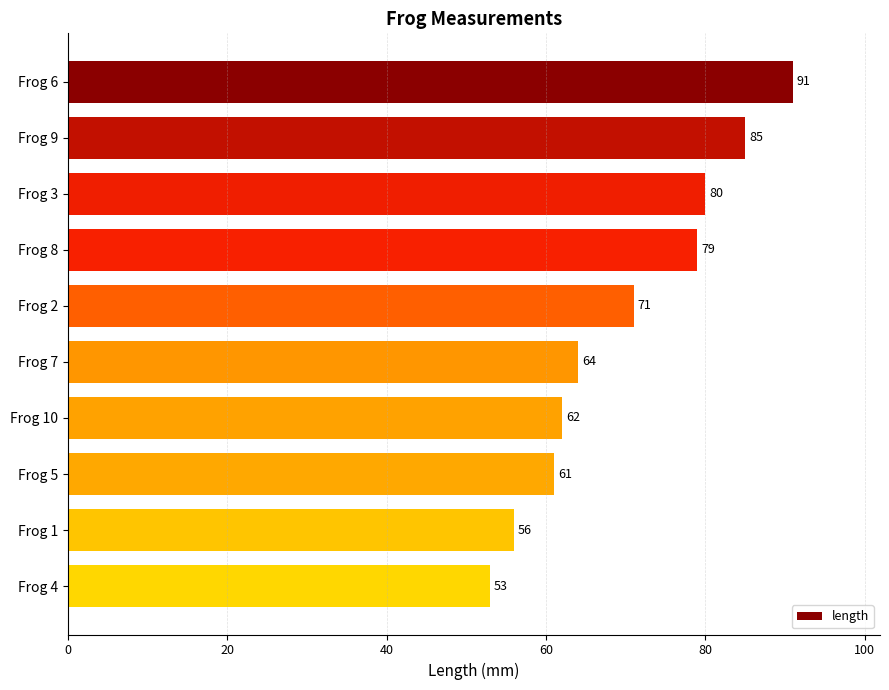

What position from the bottom is Frog 1?

2